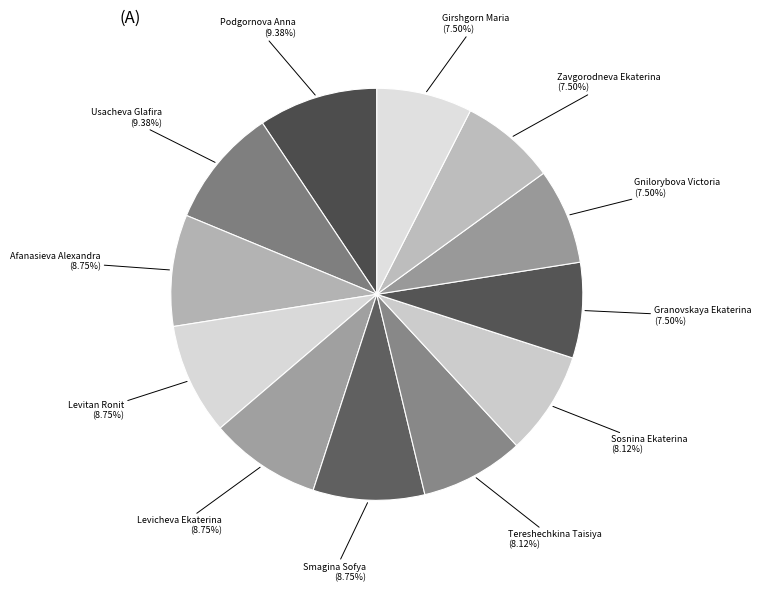

How many slices are in this pie chart?

12